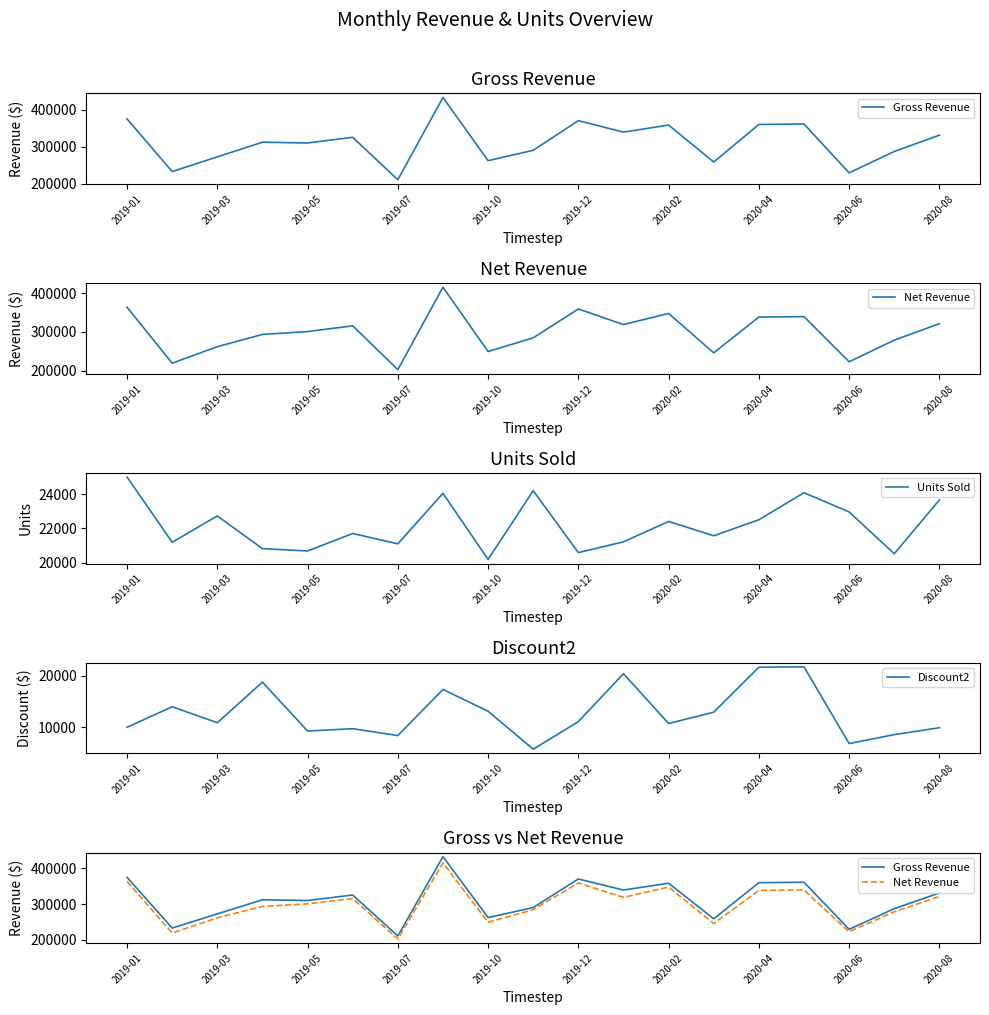

Reading left to right, transcribe all the data shown in this chart.

Gross Revenue: 375000.0	233057.0	272700.0	312195.0	310140.0	325470.0	210930.0	432846.0	262392.0	290400.0	370440.0	339392.0	358432.0	258768.0	360048.0	361245.0	229590.0	287196.0	331254.0
Net Revenue: 363750.0	219073.6	261792.0	293463.3	300835.8	315705.9	202492.8	415532.2	249272.4	284592.0	359326.8	319028.5	347679.0	245829.6	338445.1	339570.3	222702.3	278580.1	321316.4
Units Sold: 25000.0	21187.0	22725.0	20813.0	20676.0	21698.0	21093.0	24047.0	20184.0	24200.0	20580.0	21212.0	22402.0	21564.0	22503.0	24083.0	22959.0	20514.0	23661.0
Discount2: 10025.5	13983.4	10908.0	18731.7	9304.2	9764.1	8437.2	17313.8	13119.6	5808.0	11113.2	20363.5	10753.0	12938.4	21602.9	21674.7	6887.7	8615.9	9937.6